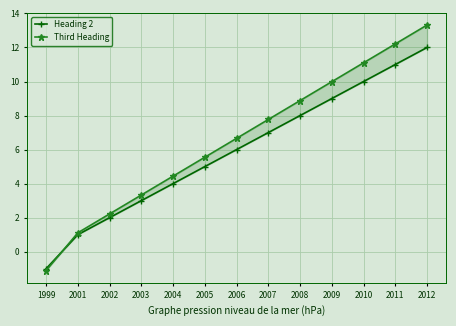

Which series changed the most between 2004 and 2011?

Third Heading